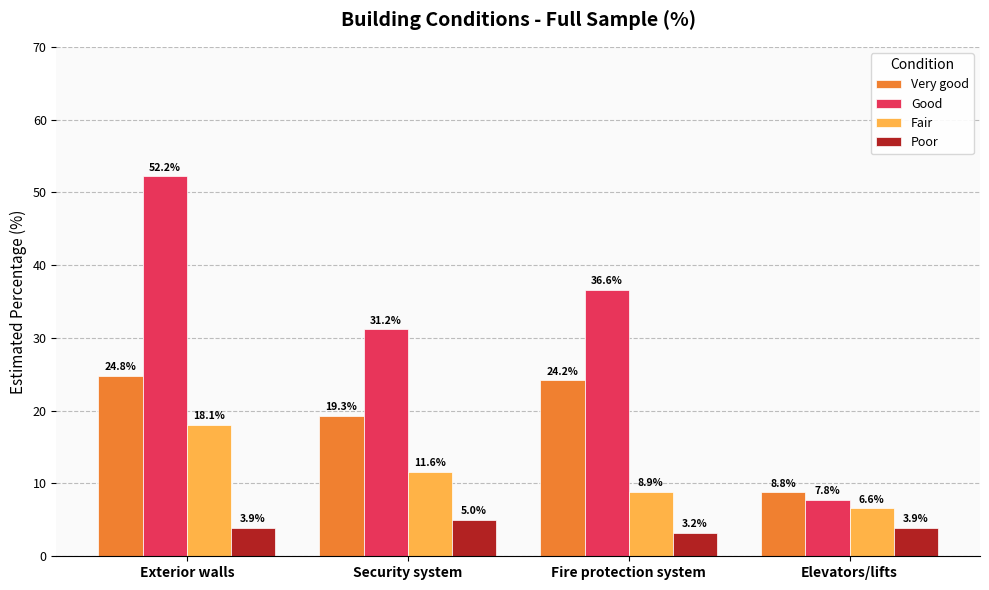

Which category has the highest value in the Good series?

Exterior walls